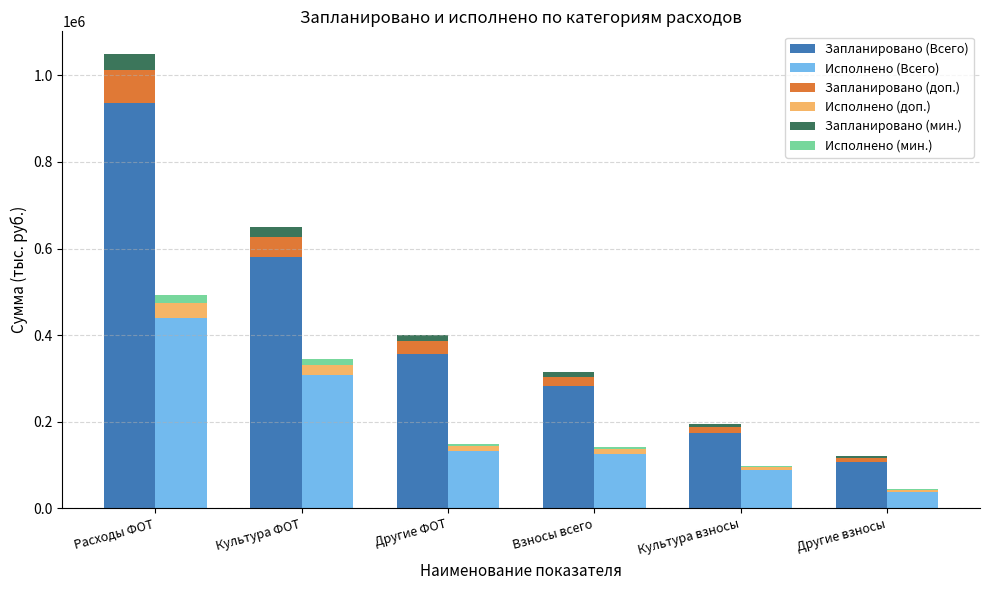

What are all the series names shown in the legend?

Запланировано (Всего), Исполнено (Всего), Запланировано (доп.), Исполнено (доп.), Запланировано (мин.), Исполнено (мин.)